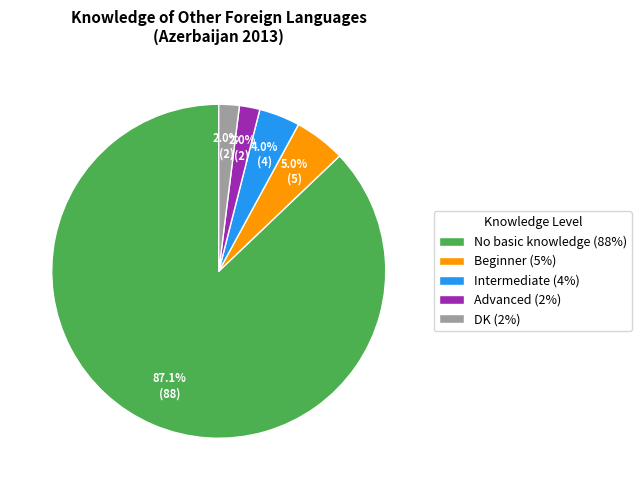

What percentage is NOT represented by Intermediate (4%)?

96.0%